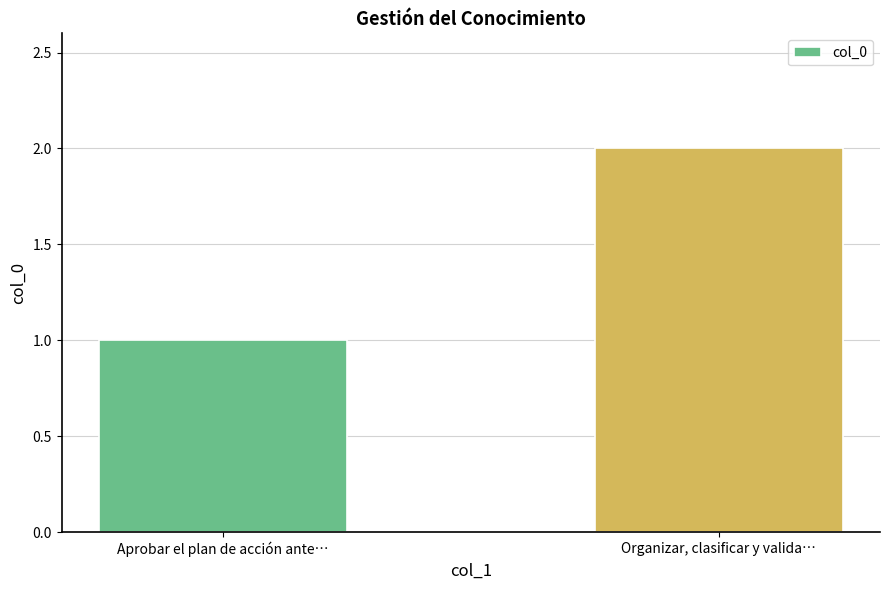

Does the chart contain any negative values?

No